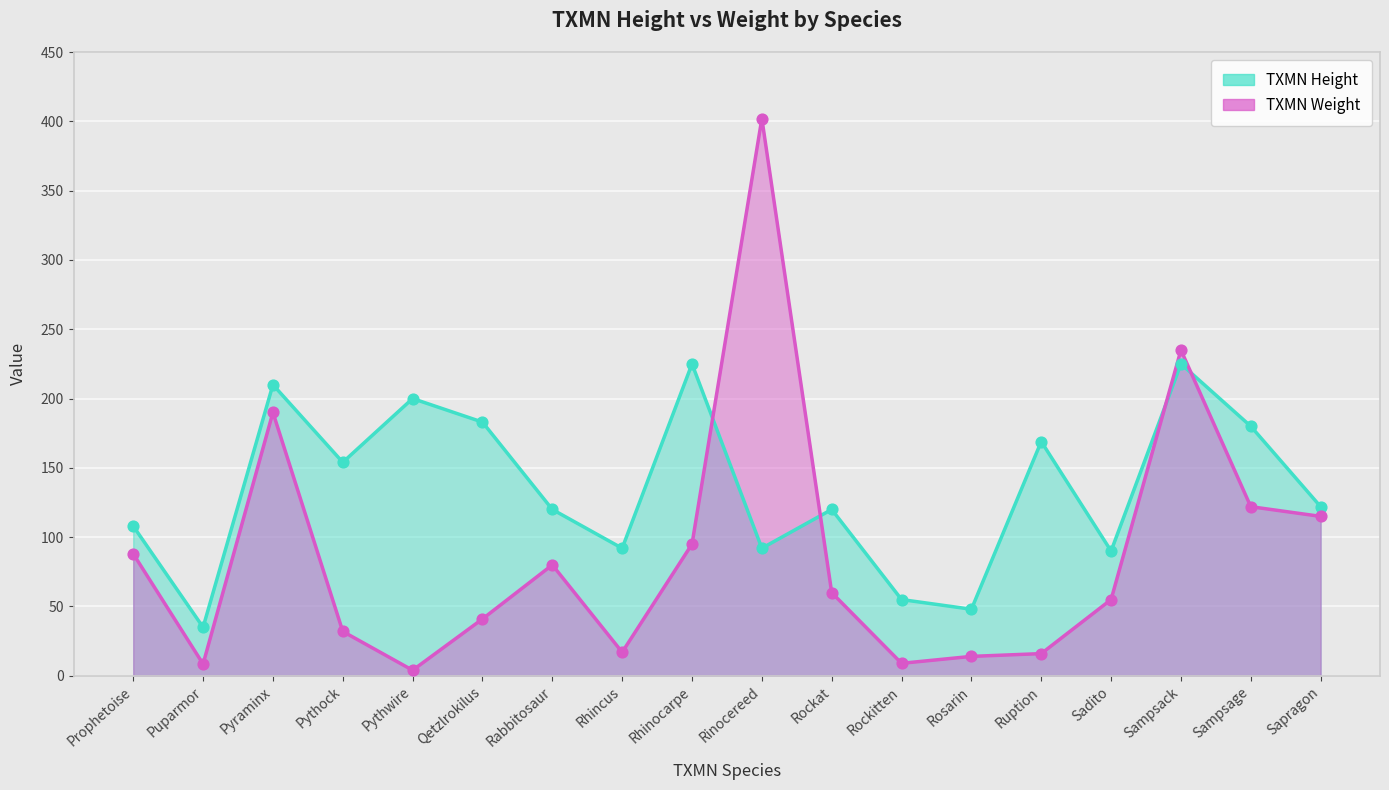

Is the value of TXMN Height at Pythock greater than the value of TXMN Weight at Rhincus?

Yes